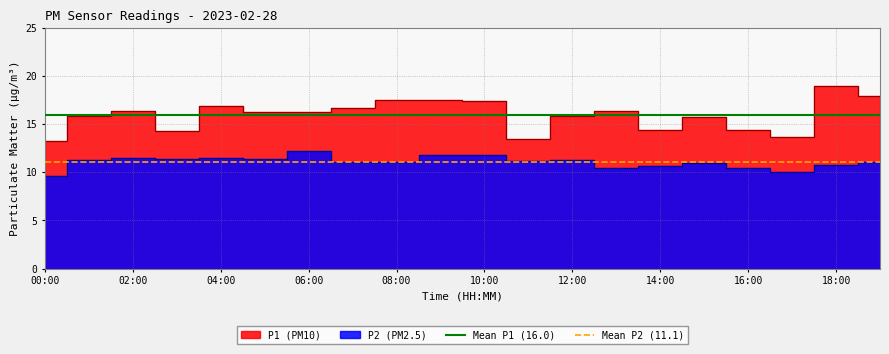

The Mean P1 (16.0) series shows 16.0 at 02:00. True or false?

True